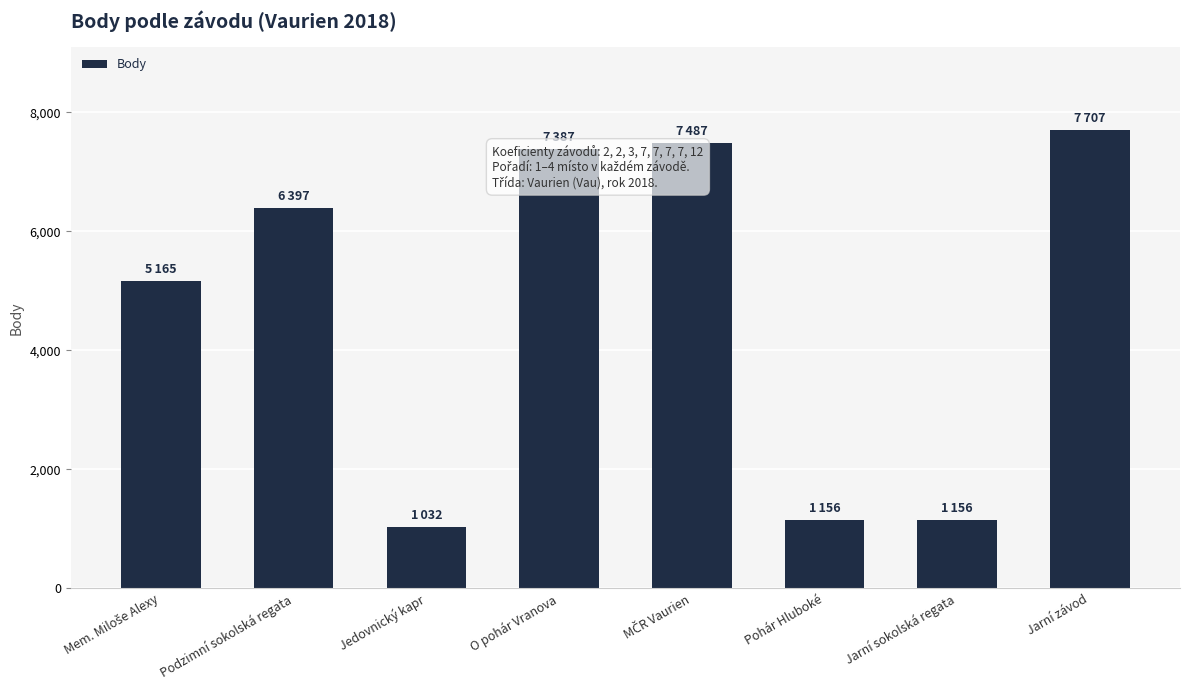

The value at Podzimní sokolská regata is 6397. True or false?

True